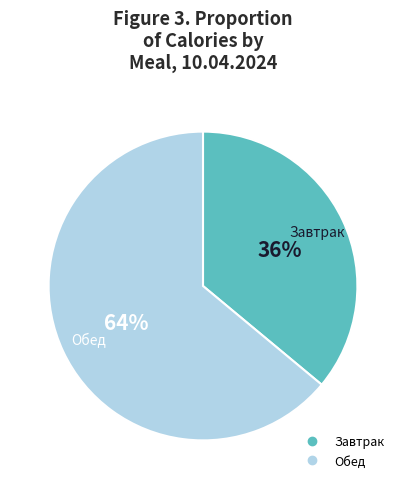

What percentage is the Завтрак slice, to the nearest percent?

36%